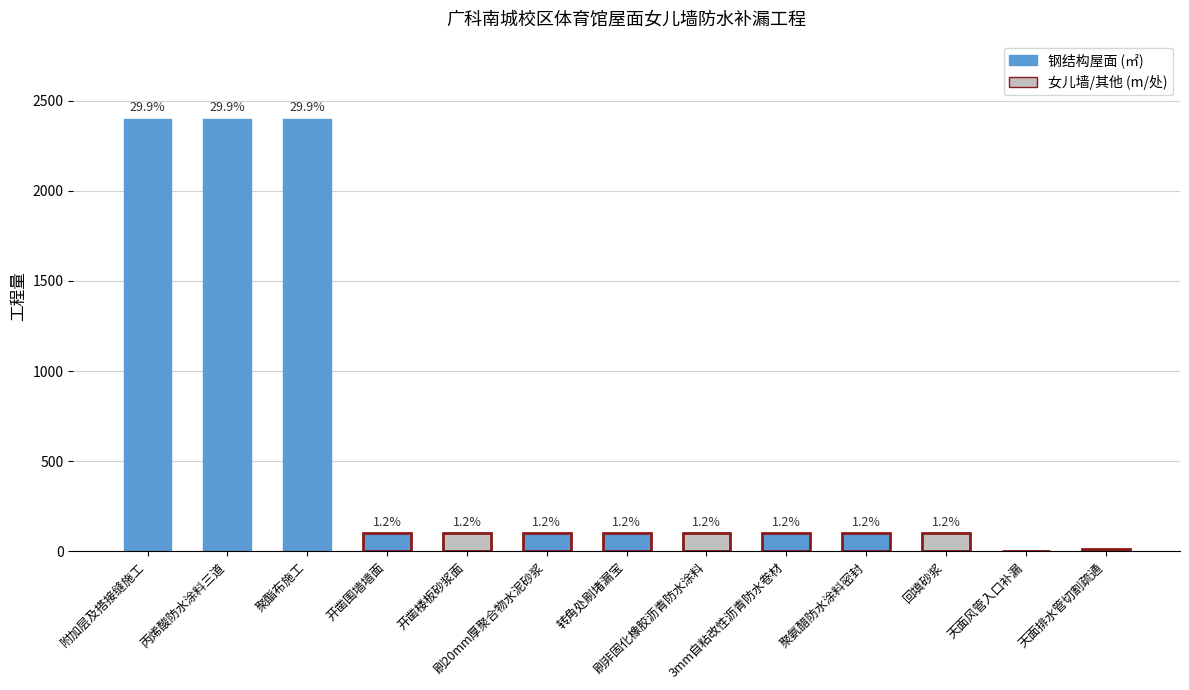

Reading left to right, list all the values displayed in this chart.

2400	2400	2400	100	100	100	100	100	100	100	100	2	12